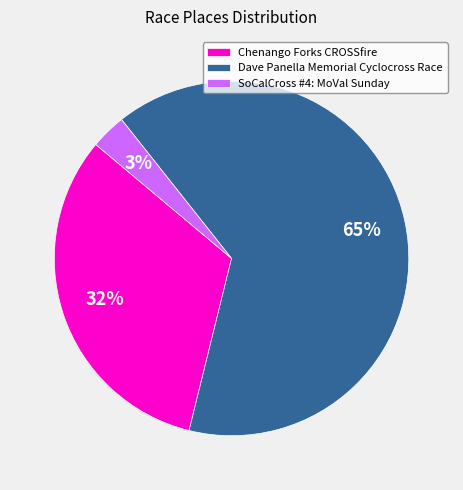

To the nearest percent, what is the combined percentage of Dave Panella Memorial Cyclocross Race and SoCalCross #4: MoVal Sunday?

68%